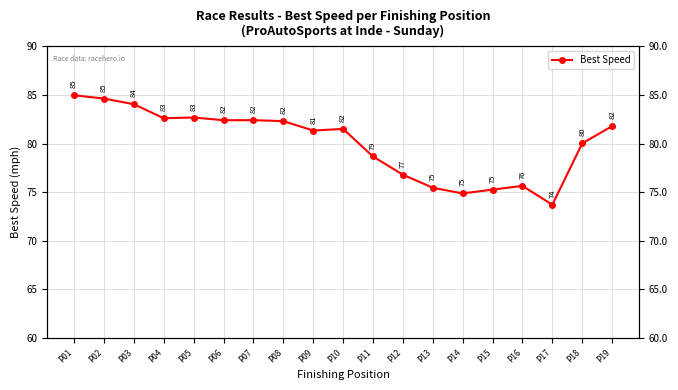

How many interior local peaks (higher than both neighbors) does the data have?

4